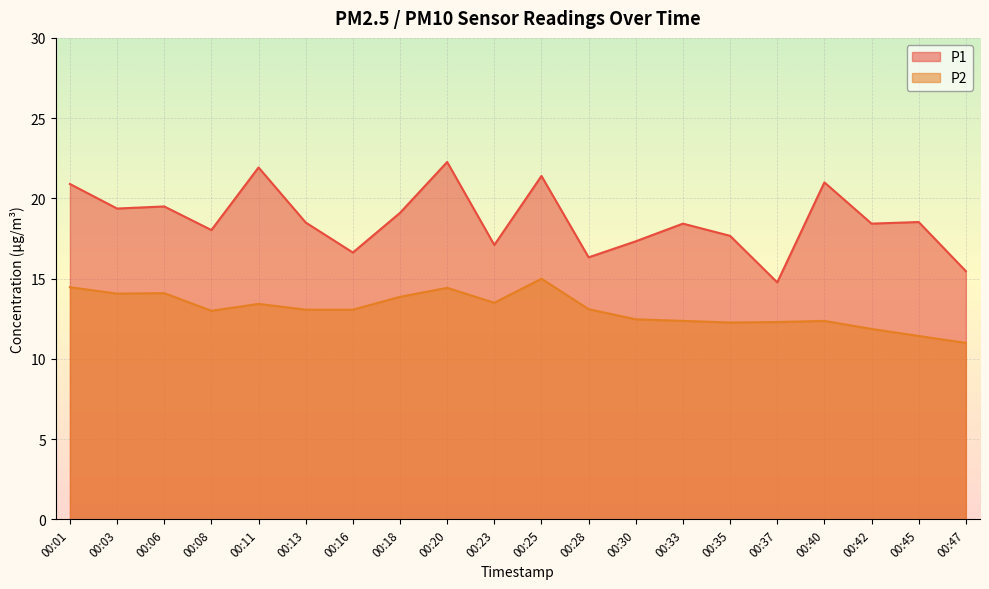

Which category has the highest value across all series?

00:20